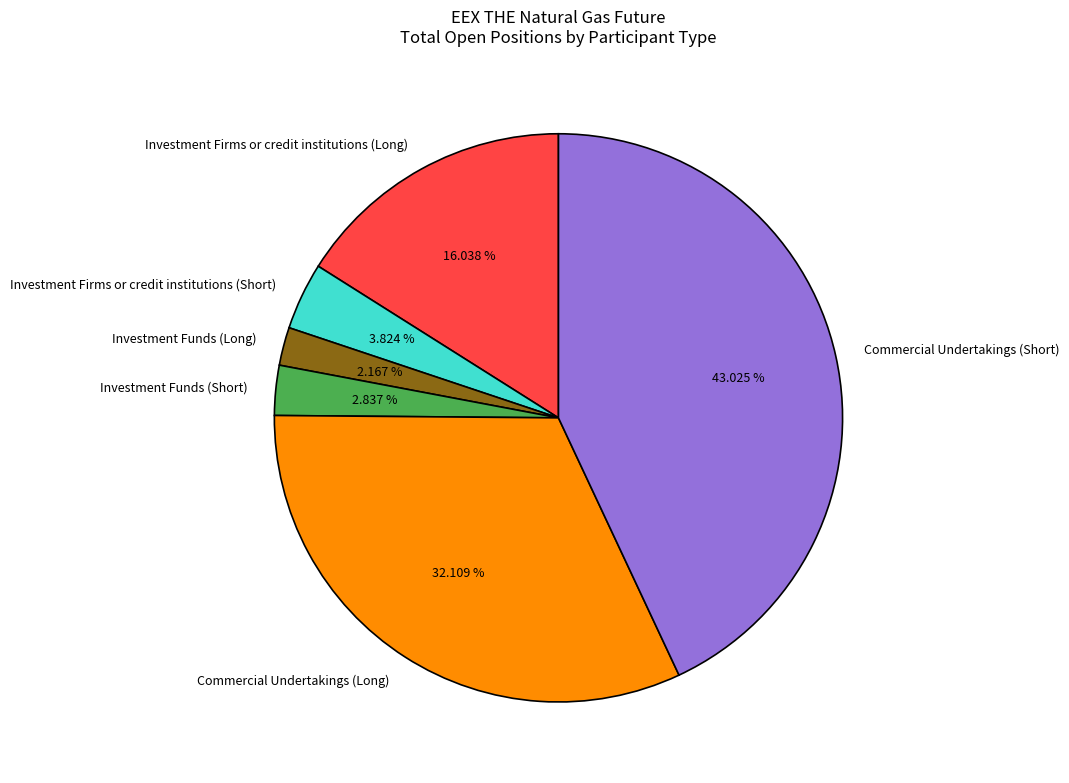

Is there any slice that represents more than half of the pie?

No